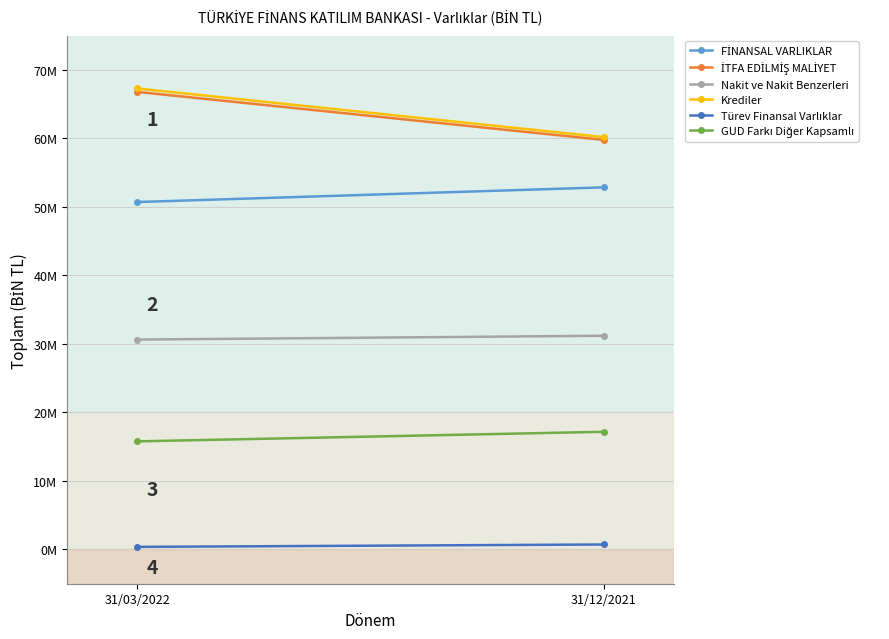

Reading right to left, transcribe all the data shown in this chart.

FİNANSAL VARLIKLAR: 31/12/2021=52857549	31/03/2022=50712499
İTFA EDİLMİŞ MALİYET: 31/12/2021=59778617	31/03/2022=66793508
Nakit ve Nakit Benzerleri: 31/12/2021=31197477	31/03/2022=30635379
Krediler: 31/12/2021=60187817	31/03/2022=67286632
Türev Finansal Varlıklar: 31/12/2021=726049	31/03/2022=378212
GUD Farkı Diğer Kapsamlı: 31/12/2021=17176966	31/03/2022=15779711